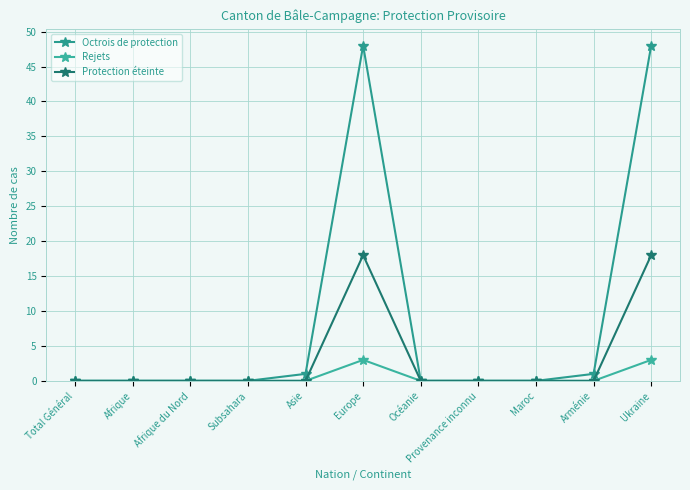

How many series are shown in this chart?

3